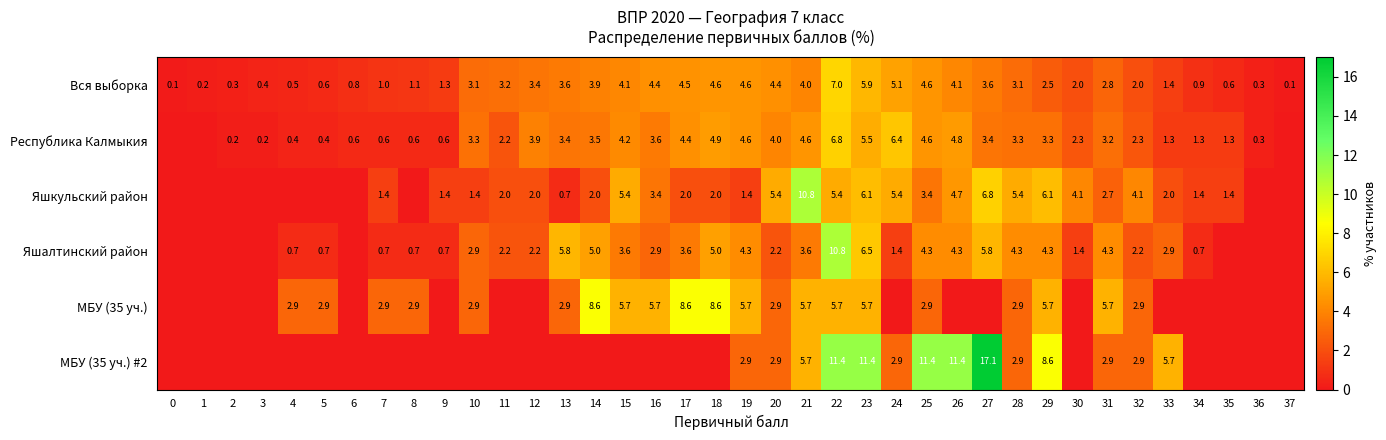

Is it true that Яшалтинский район equals 5.8 at 13?

True